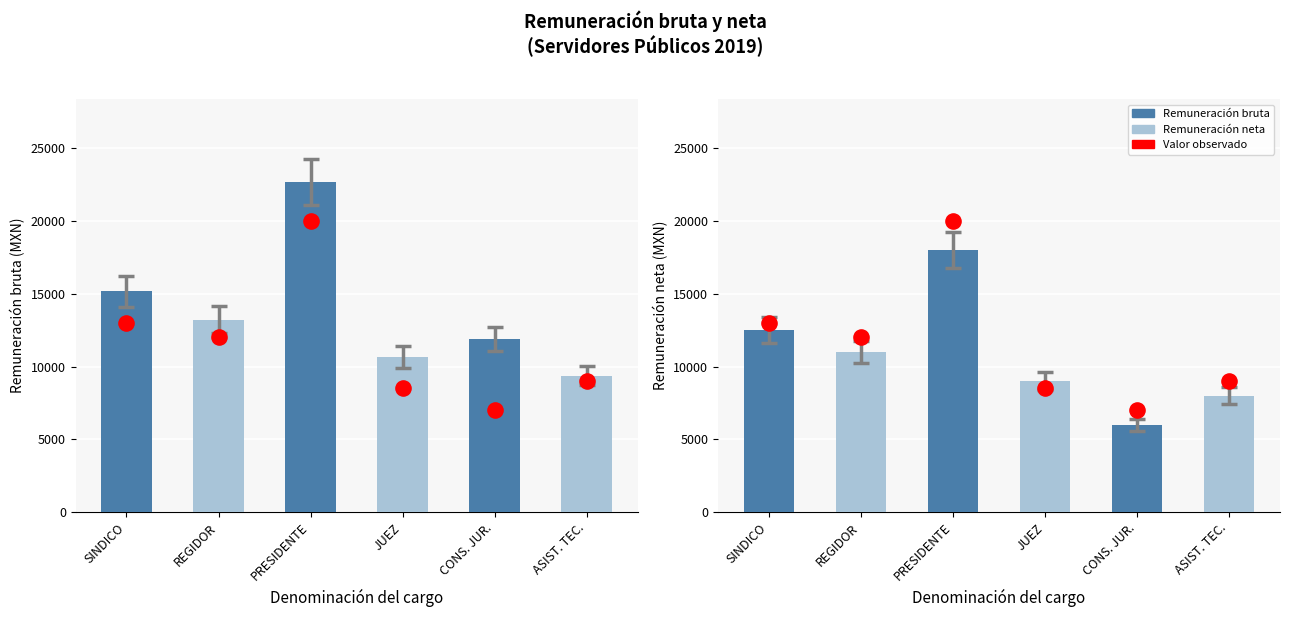

Is the value of Remuneración neta at CONS. JUR. greater than the value of Valor observado at ASIST. TEC.?

No